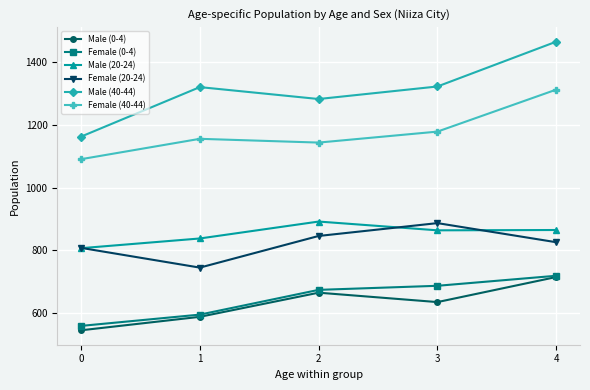

At which category does Female (20-24) reach its first local valley?

1